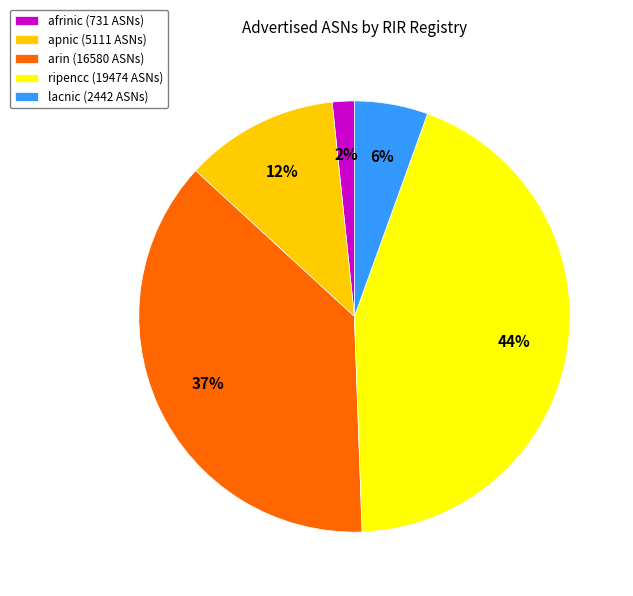

Does ripencc account for over 50% of the chart?

No